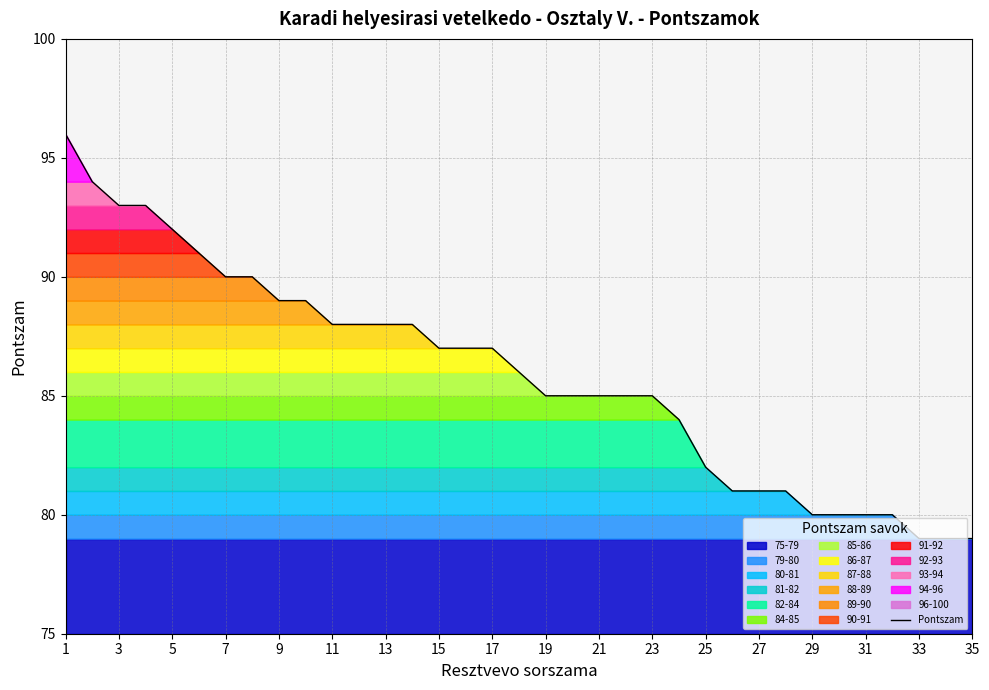

What is the minimum value for Pontszam?

79